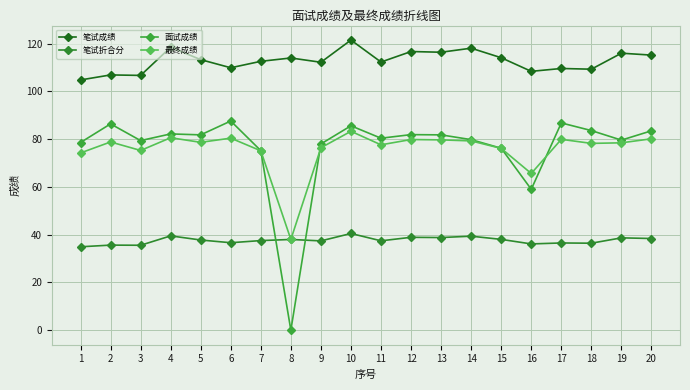

True or false: 面试成绩 has more than 0 points higher than both neighbors.

True